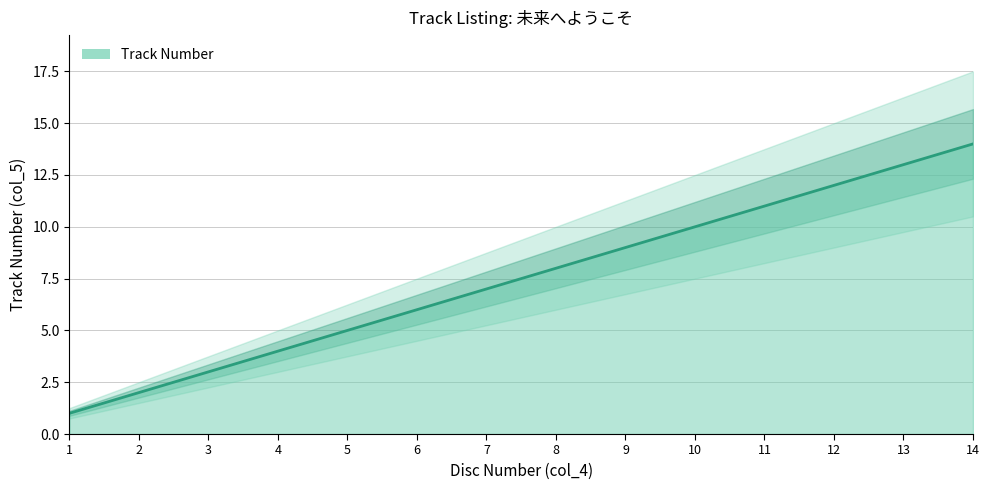

Which has a higher value, 10 or 5?

10